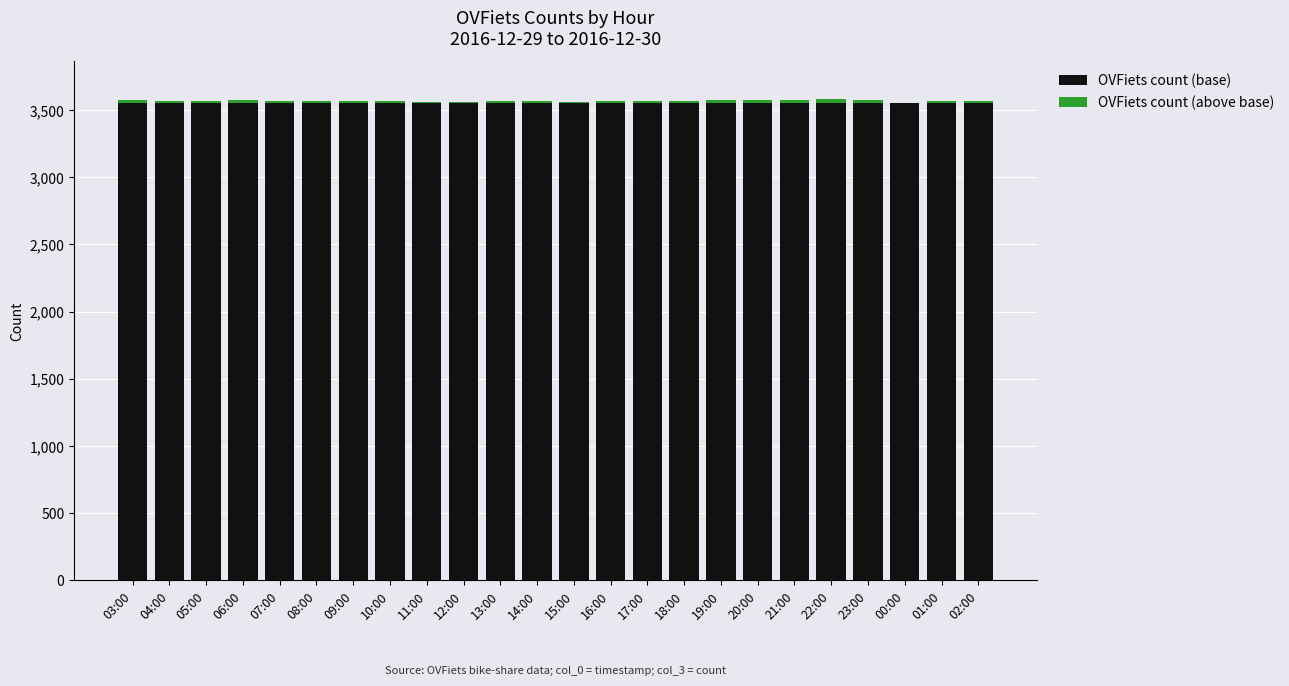

The value of OVFiets count (base) at 18:00 is 3550. True or false?

True